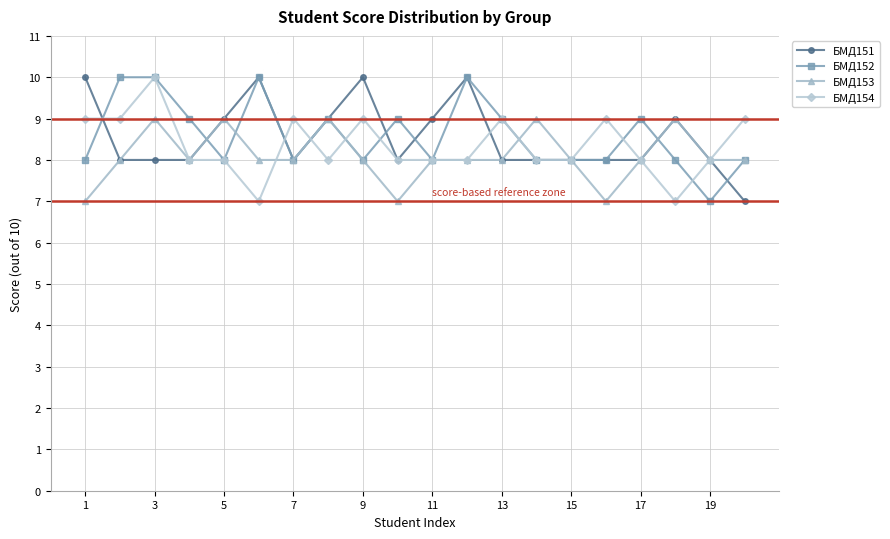

True or false: БМД151 has more than 2 points higher than both neighbors.

True